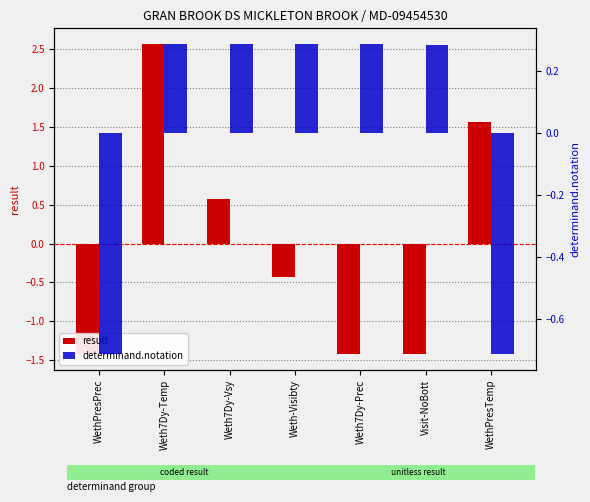

Rank the categories by determinand.notation value from highest to lowest.

Weth7Dy-Vsy, Weth7Dy-Temp, Weth7Dy-Prec, Weth-Visibty, Visit-NoBott, WethPresPrec, WethPresTemp